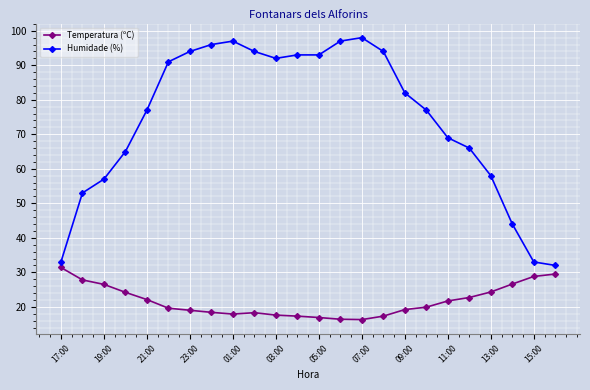

At how many categories does at least one series exceed 22?

24